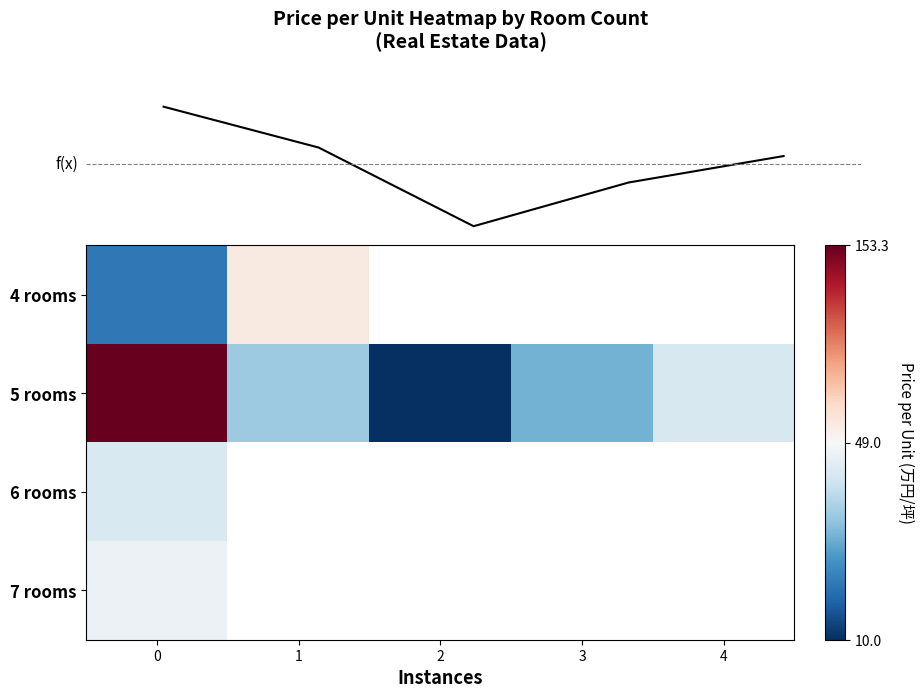

Count the number of categories in the chart.

5